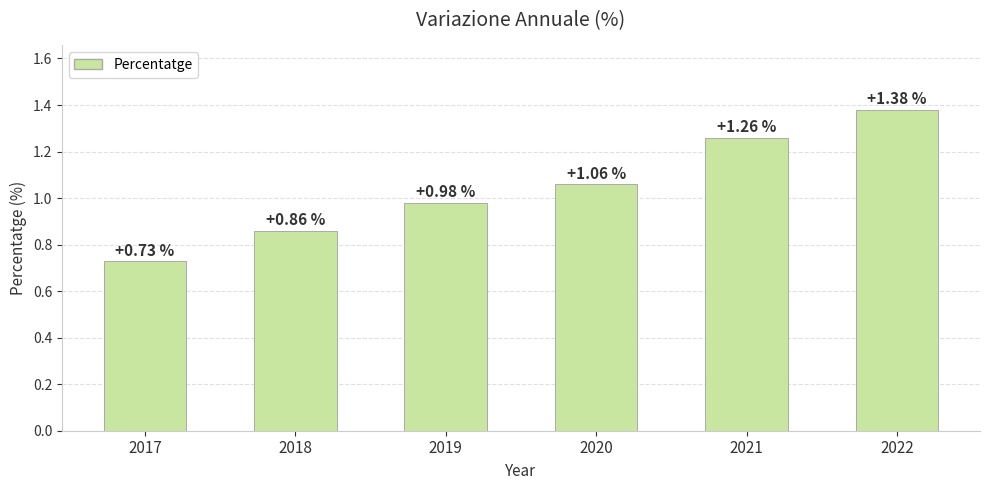

Which has a higher value, 2019 or 2022?

2022